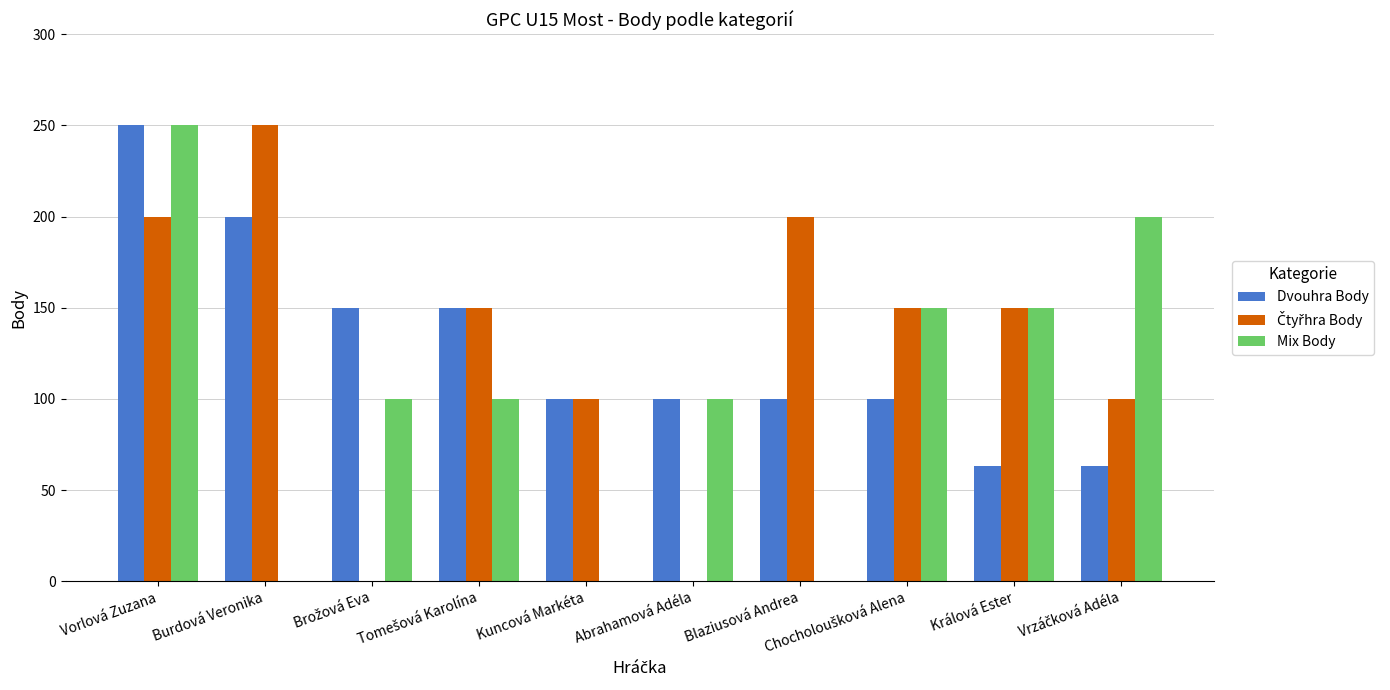

At which category is the sum across all series the highest?

Vorlová Zuzana